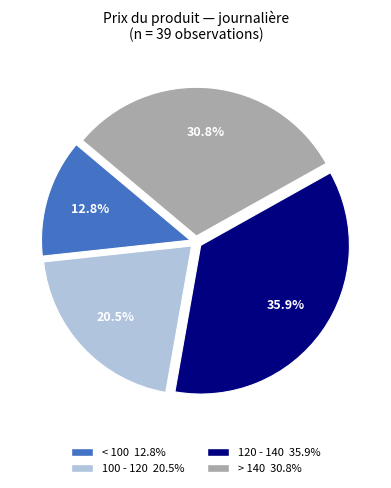

Does any single category account for the majority?

No